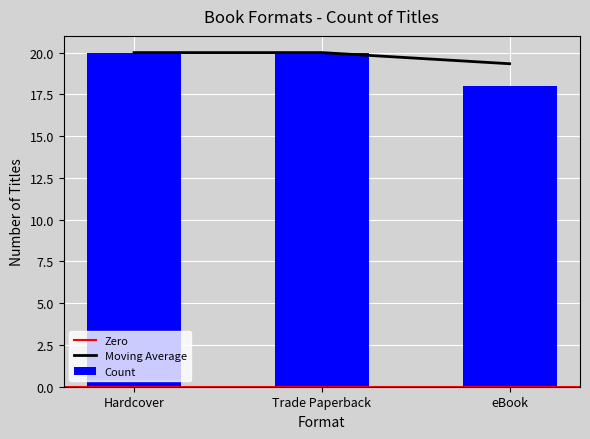

Approximately how many times larger is the value at Trade Paperback compared to eBook?

1.0